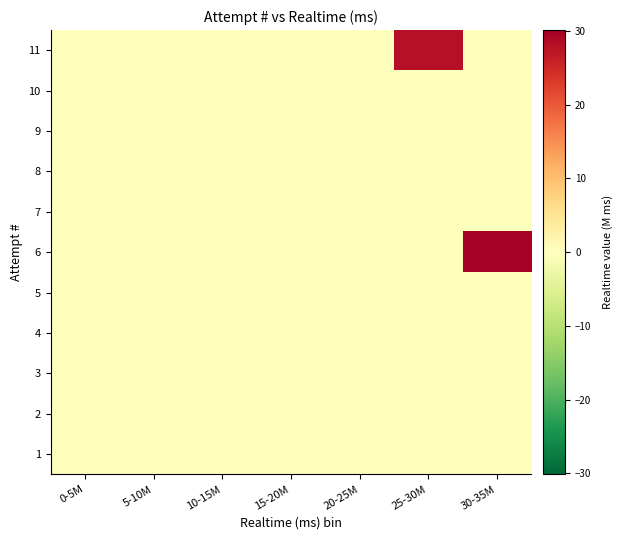

Reading right to left, transcribe all the data shown in this chart.

1: 30-35M=0.0	25-30M=0.0	20-25M=0.0	15-20M=0.0	10-15M=0.0	5-10M=0.0	0-5M=0.0
2: 30-35M=0.0	25-30M=0.0	20-25M=0.0	15-20M=0.0	10-15M=0.0	5-10M=0.0	0-5M=0.0
3: 30-35M=0.0	25-30M=0.0	20-25M=0.0	15-20M=0.0	10-15M=0.0	5-10M=0.0	0-5M=0.0
4: 30-35M=0.0	25-30M=0.0	20-25M=0.0	15-20M=0.0	10-15M=0.0	5-10M=0.0	0-5M=0.0
5: 30-35M=0.0	25-30M=0.0	20-25M=0.0	15-20M=0.0	10-15M=0.0	5-10M=0.0	0-5M=0.0
6: 30-35M=30.1	25-30M=0.0	20-25M=0.0	15-20M=0.0	10-15M=0.0	5-10M=0.0	0-5M=0.0
7: 30-35M=0.0	25-30M=0.0	20-25M=0.0	15-20M=0.0	10-15M=0.0	5-10M=0.0	0-5M=0.0
8: 30-35M=0.0	25-30M=0.0	20-25M=0.0	15-20M=0.0	10-15M=0.0	5-10M=0.0	0-5M=0.0
9: 30-35M=0.0	25-30M=0.0	20-25M=0.0	15-20M=0.0	10-15M=0.0	5-10M=0.0	0-5M=0.0
10: 30-35M=0.0	25-30M=0.0	20-25M=0.0	15-20M=0.0	10-15M=0.0	5-10M=0.0	0-5M=0.0
11: 30-35M=0.0	25-30M=28.0	20-25M=0.0	15-20M=0.0	10-15M=0.0	5-10M=0.0	0-5M=0.0